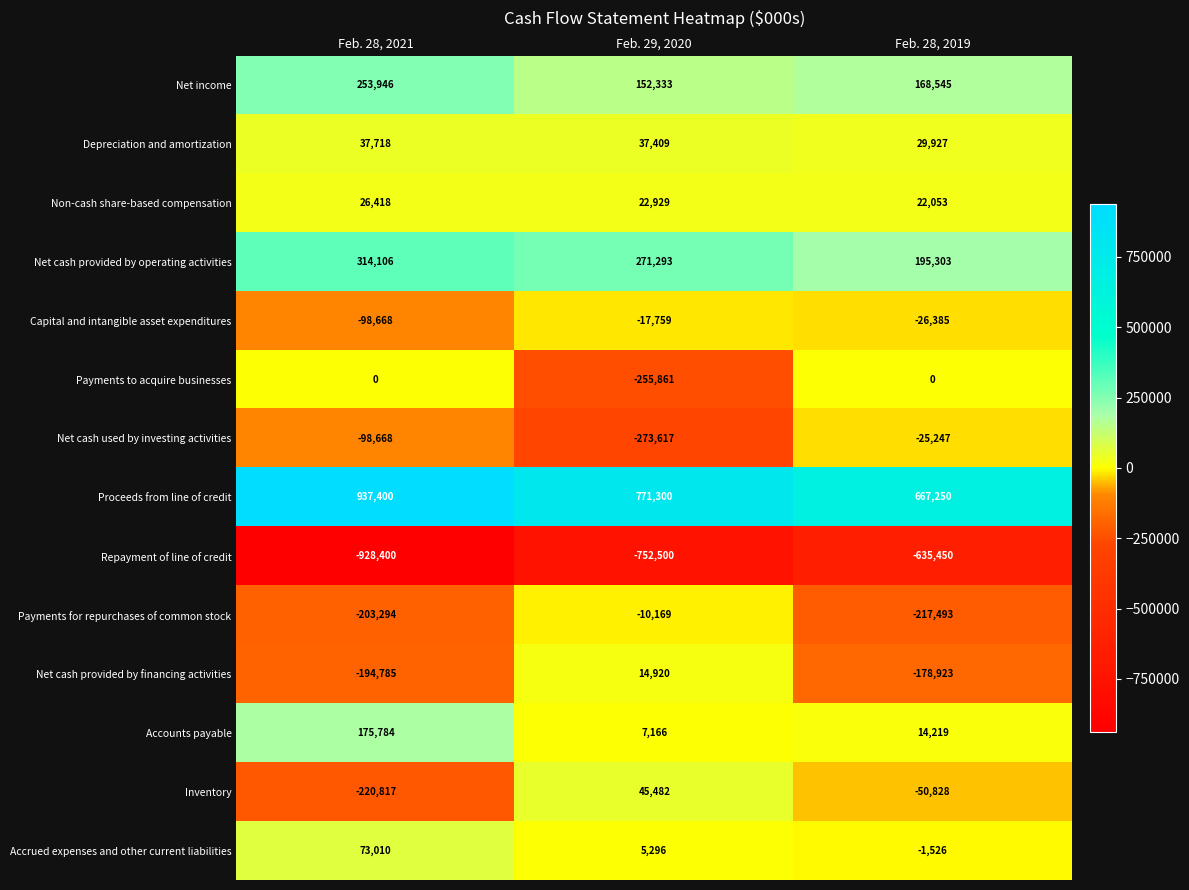

Which category has the highest value in the Accrued expenses and other current liabilities series?

Feb. 28, 2021